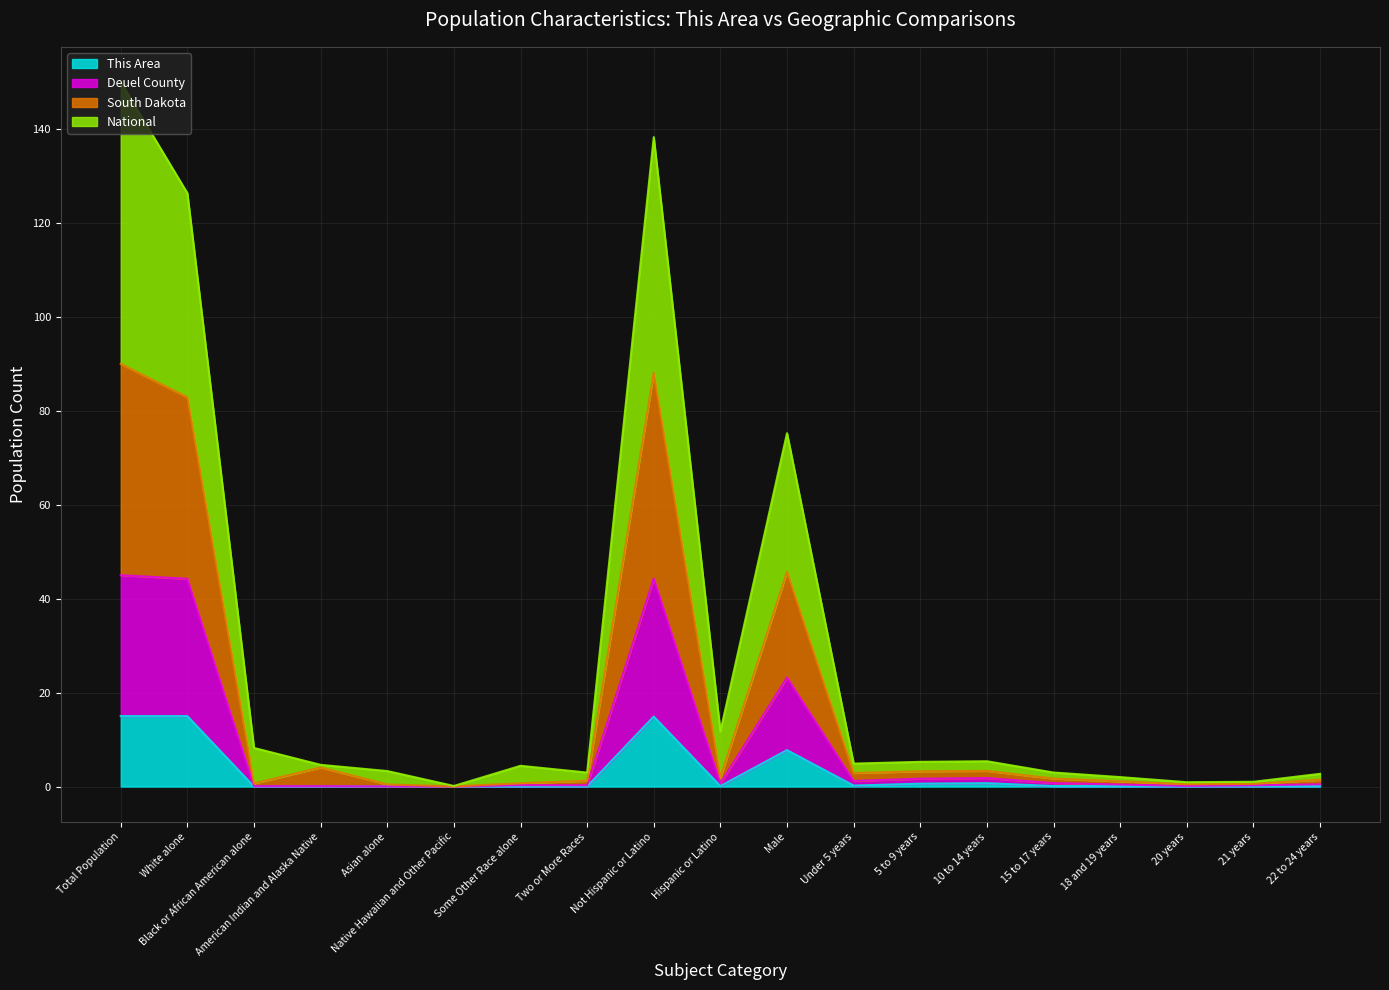

True or false: National has a value of 1.8 at 21 years.

False